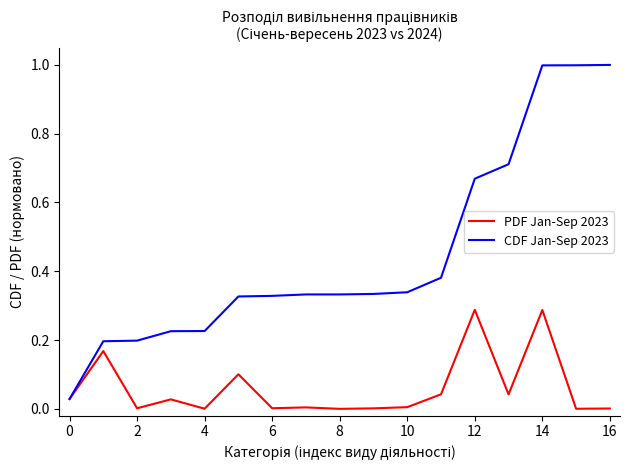

What is the maximum value shown in the chart?

1.0